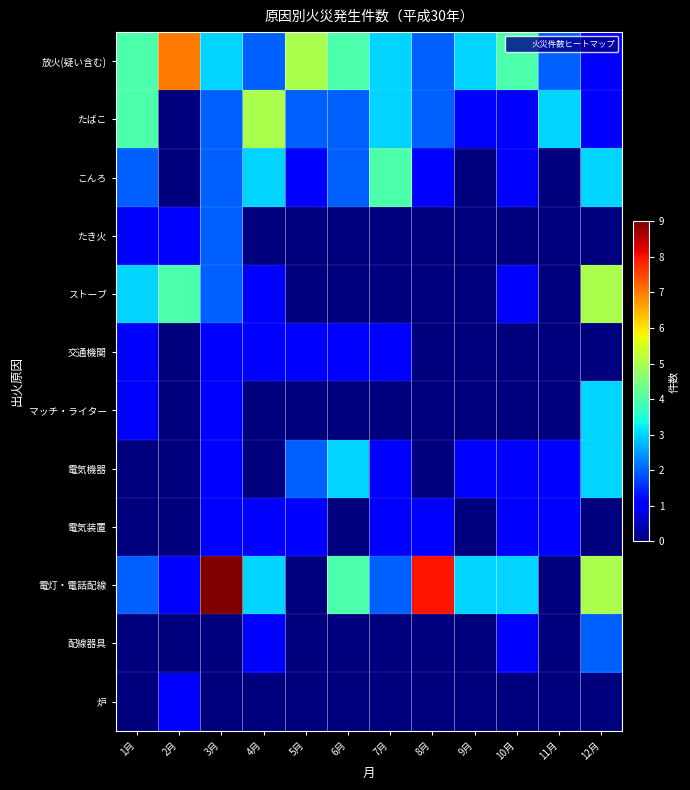

Between 1月 and 3月, which series saw the biggest shift?

電灯・電話配線